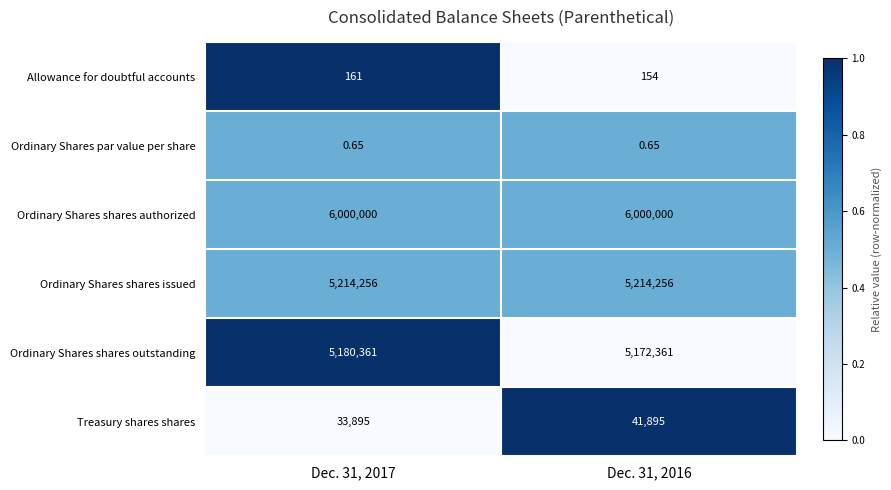

Rank the series by their maximum value, from highest to lowest.

Ordinary Shares shares authorized, Ordinary Shares shares issued, Ordinary Shares shares outstanding, Treasury shares shares, Allowance for doubtful accounts, Ordinary Shares par value per share